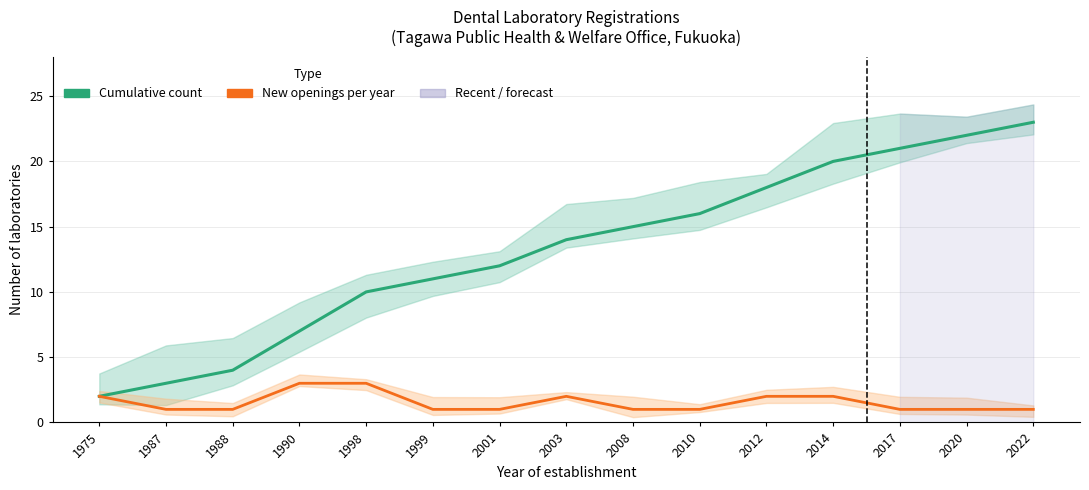

Between 2010 and 2008, which is larger?

2010